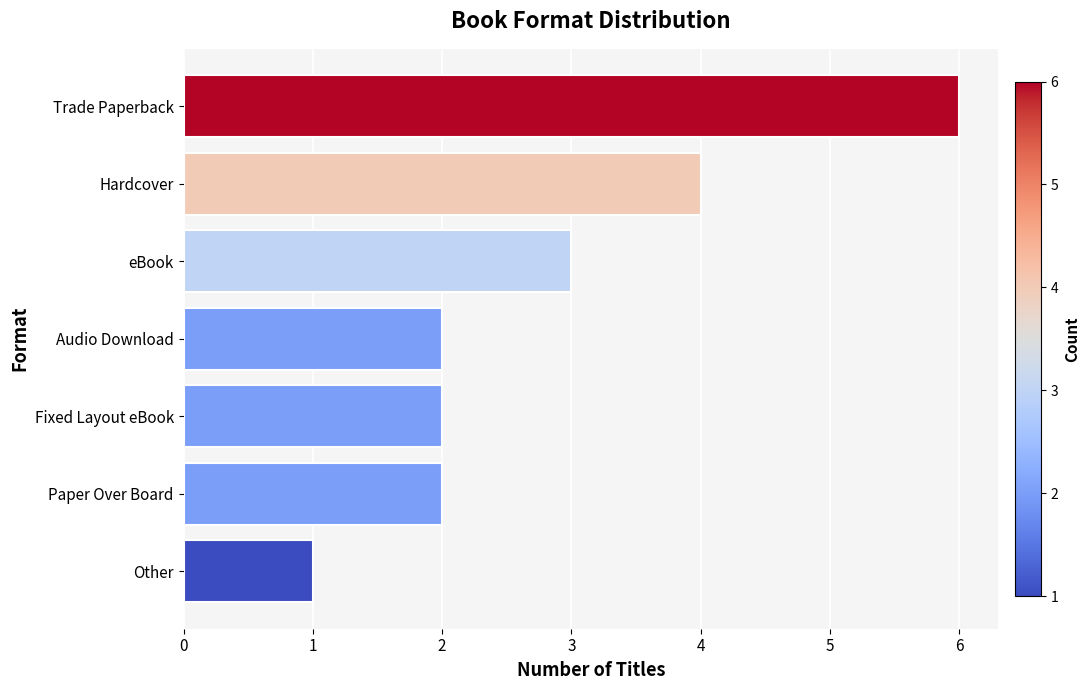

Is it true that the value at Other is 1?

True